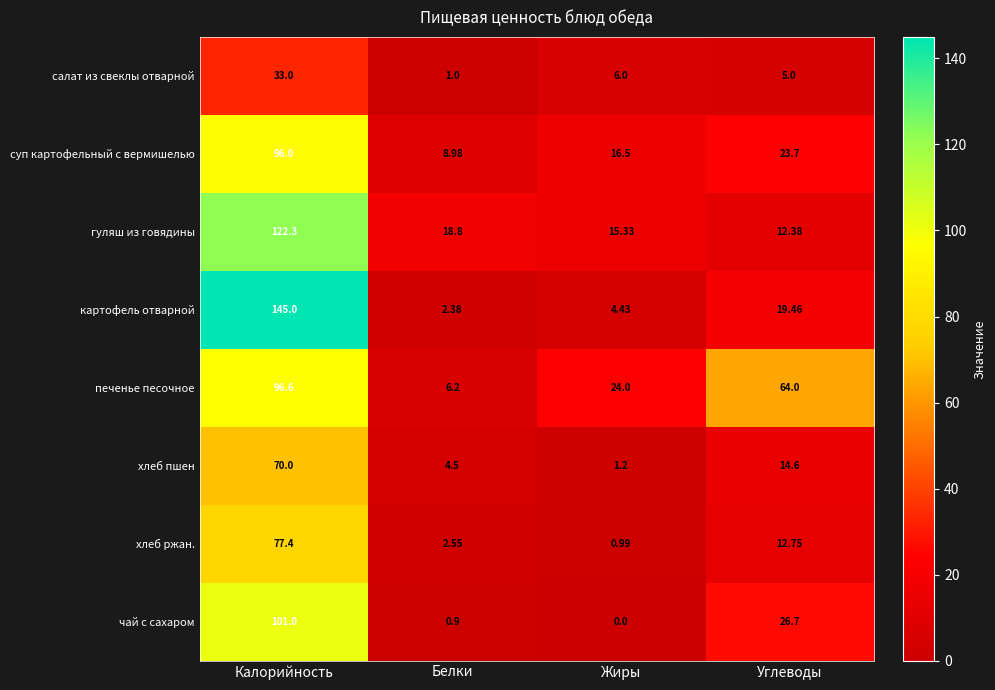

Rank the series by their maximum value, from highest to lowest.

картофель отварной, гуляш из говядины, чай с сахаром, печенье песочное, суп картофельный с вермишелью, хлеб ржан., хлеб пшен, салат из свеклы отварной